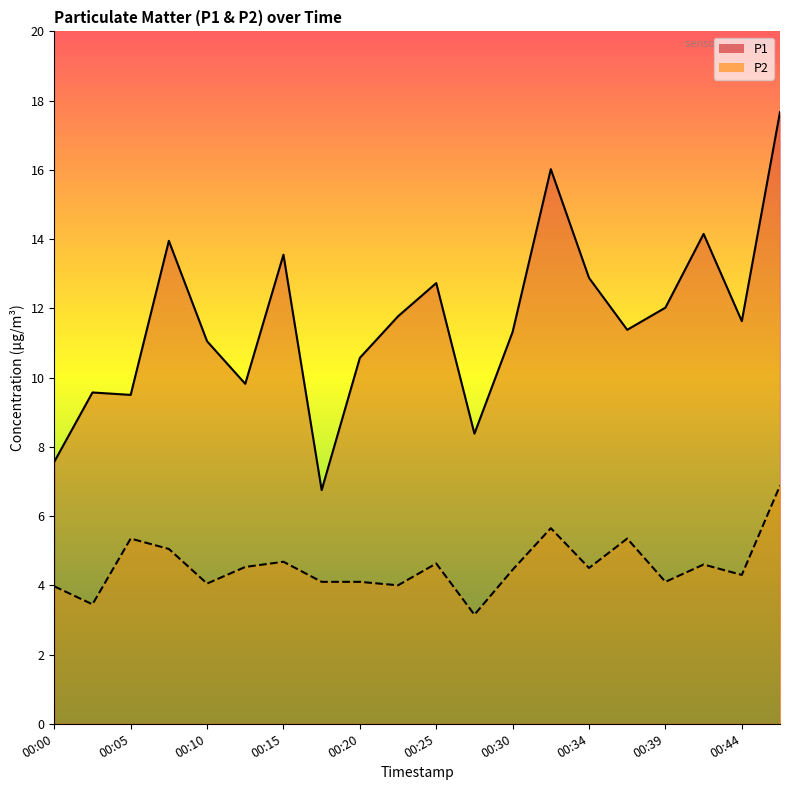

Rank the series by their average value, from lowest to highest.

P2, P1